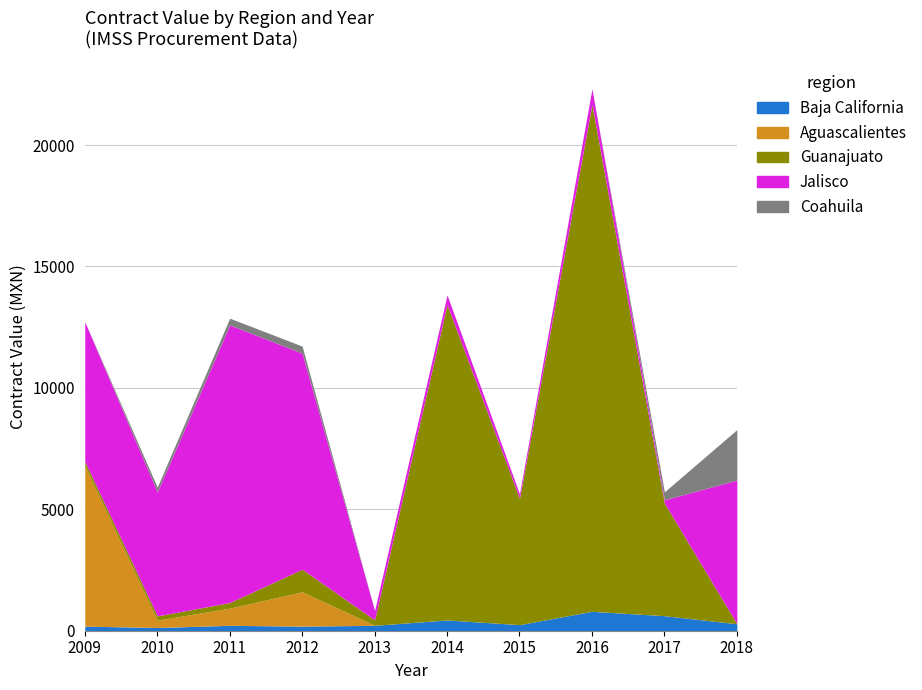

True or false: Guanajuato and Coahuila intersect in this chart.

True